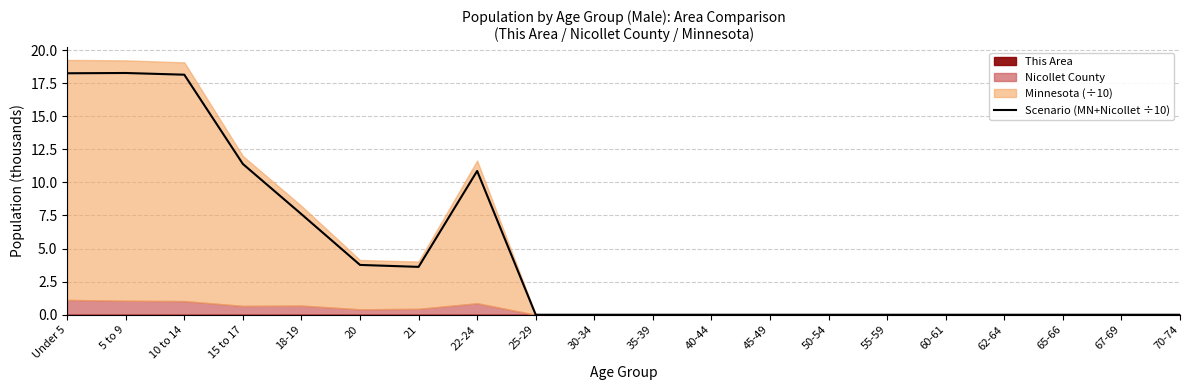

How many lines are shown in the chart?

1